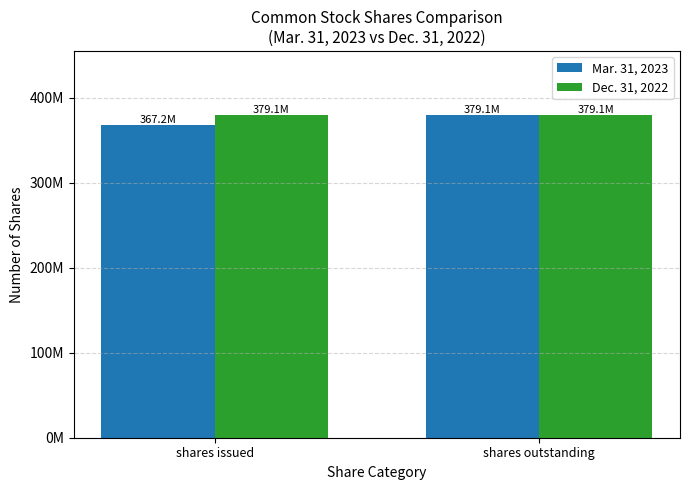

The Mar. 31, 2023 series shows 379087524 at shares outstanding. True or false?

True